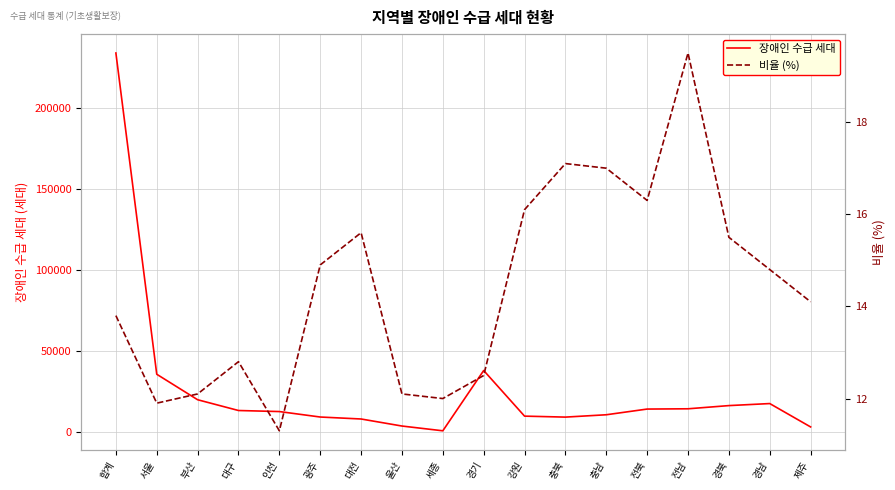

Does the chart display data point markers on the line(s)?

No